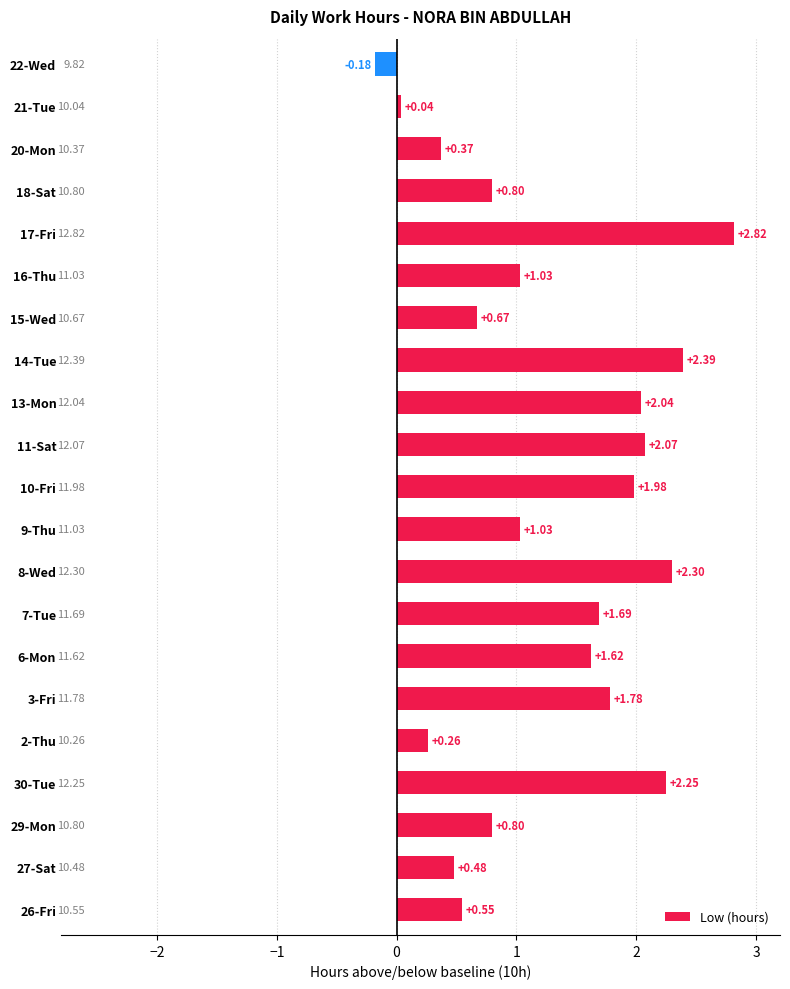

What is the change in value from 9-Thu to 13-Mon?

+1.0